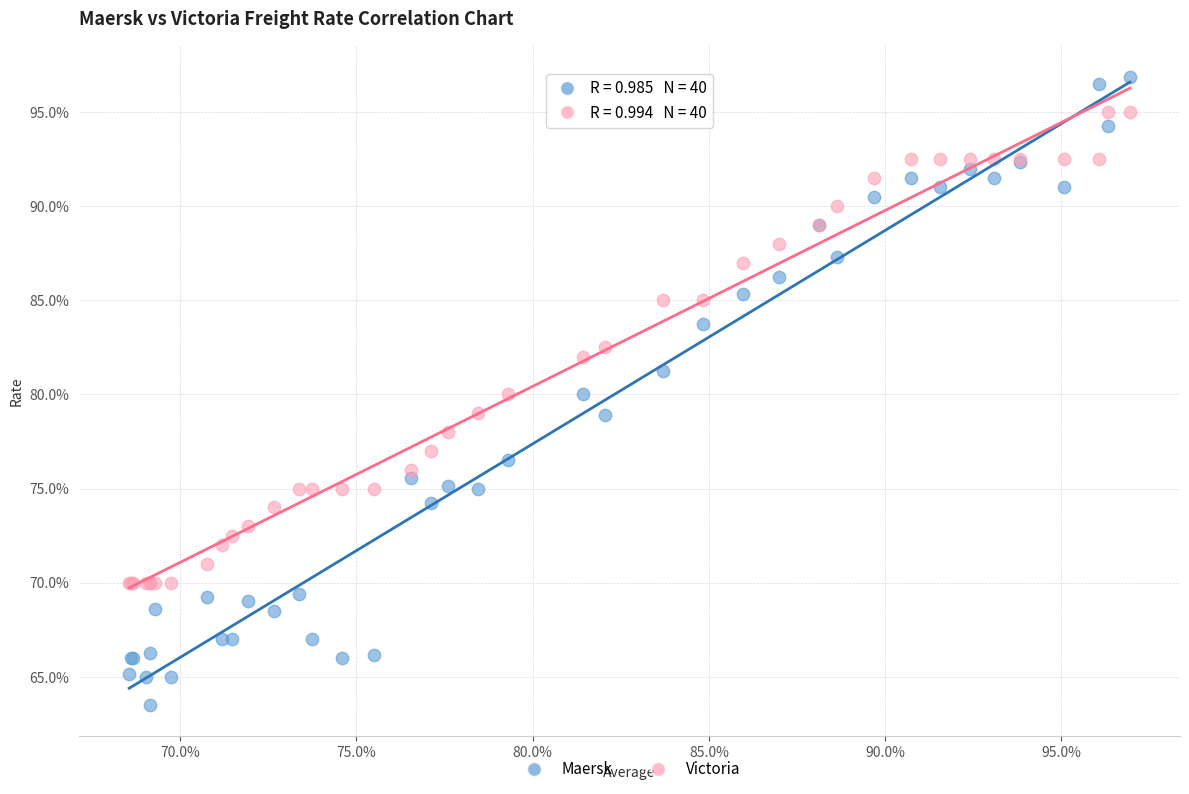

Which series reaches the maximum Y coordinate?

Maersk